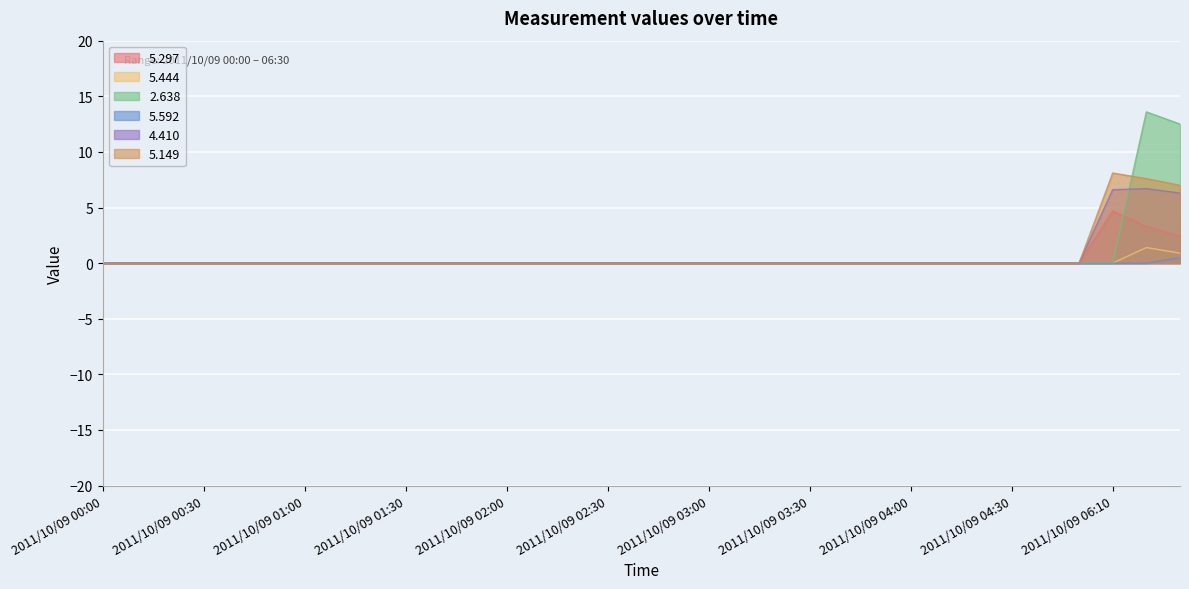

List the series in order of their peak value, highest first.

2.638, 5.149, 4.410, 5.297, 5.444, 5.592